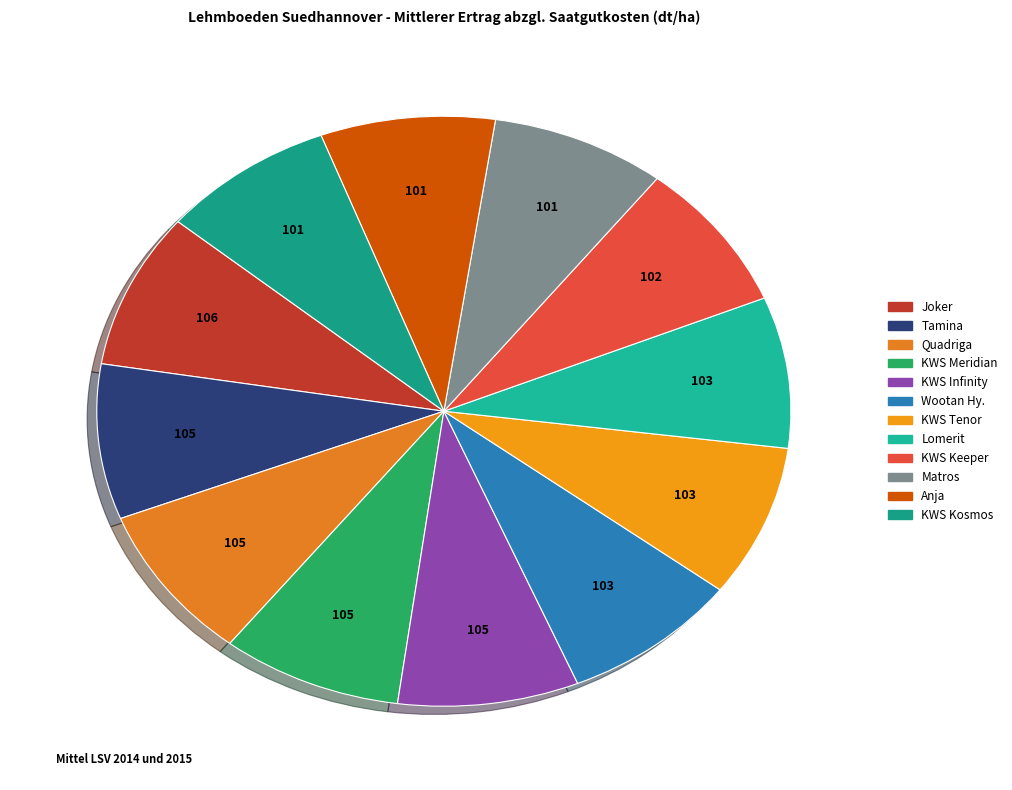

How many slices are in this pie chart?

12